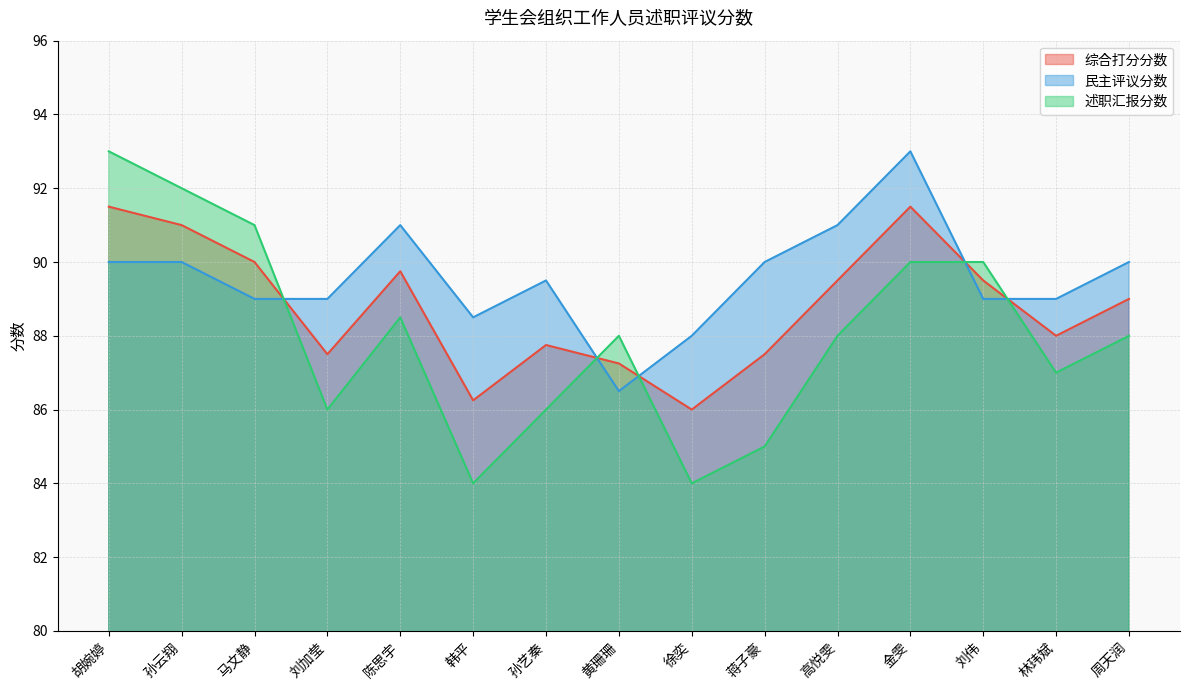

True or false: 综合打分分数 has a value of 20.0 at 陈思宇.

False